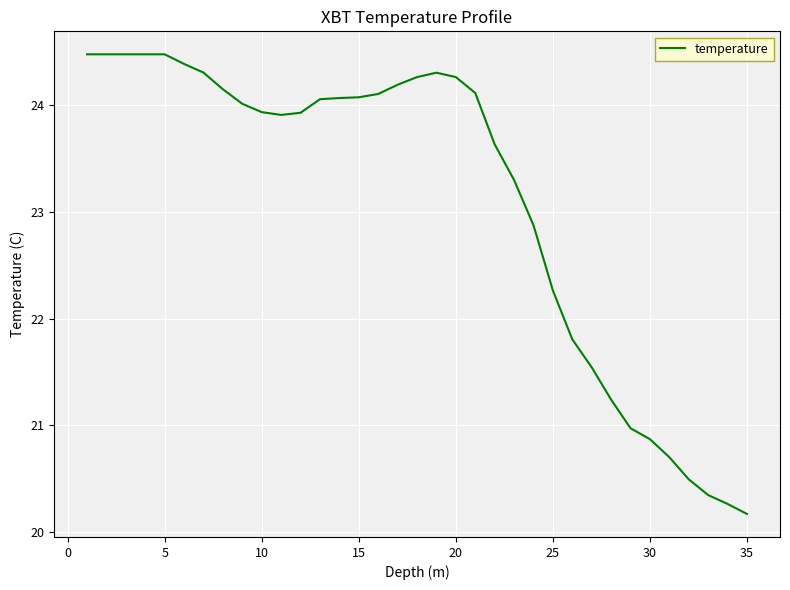

Does the chart display data point markers on the line(s)?

No